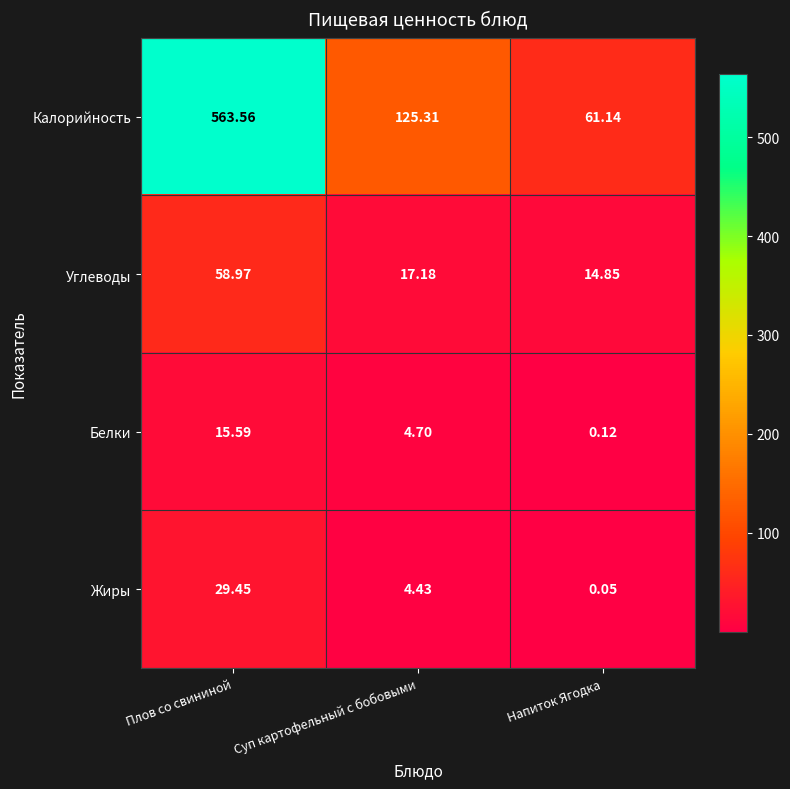

What is the total value across all series at Плов со свининой?

667.6